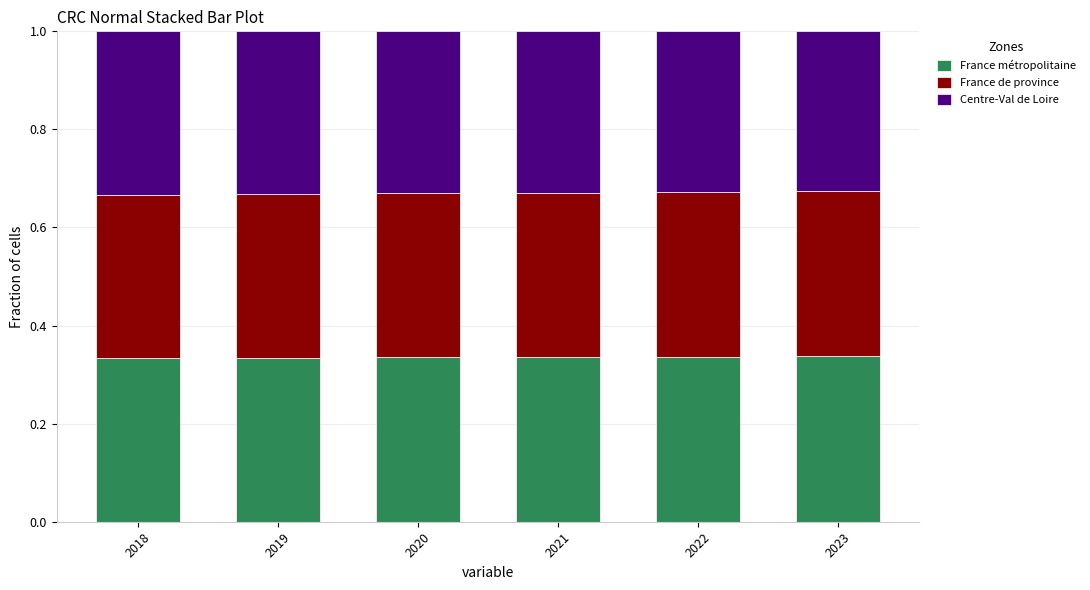

What is the sum of the France métropolitaine values at 2020 and 2022?

0.7